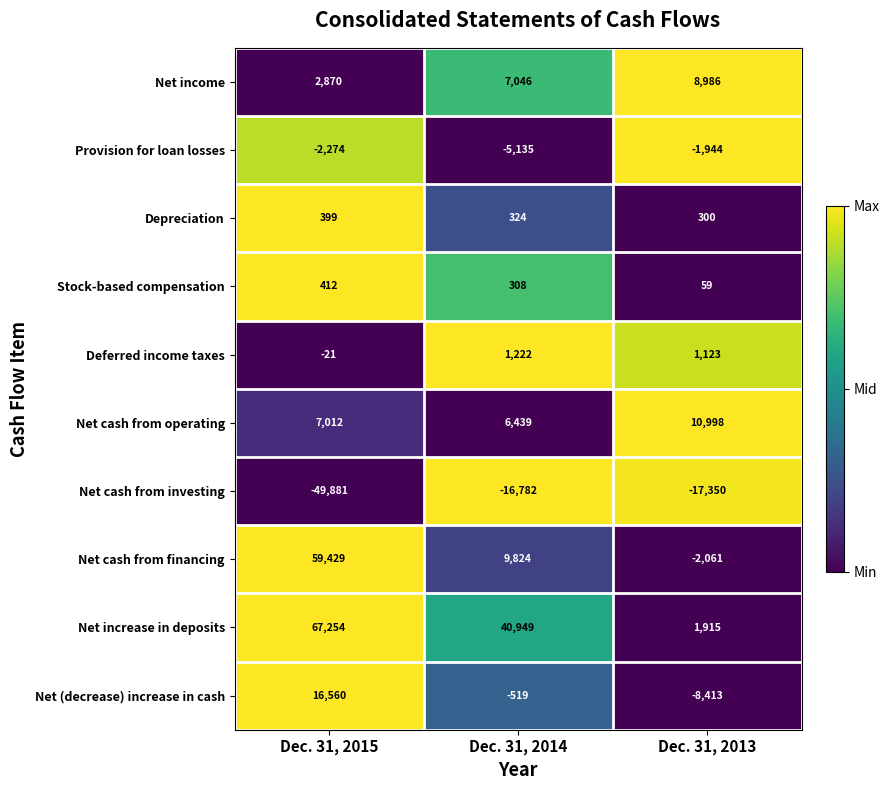

Reading right to left, transcribe all the data shown in this chart.

Net income: 8986	7046	2870
Provision for loan losses: -1944	-5135	-2274
Depreciation: 300	324	399
Stock-based compensation: 59	308	412
Deferred income taxes: 1123	1222	-21
Net cash from operating: 10998	6439	7012
Net cash from investing: -17350	-16782	-49881
Net cash from financing: -2061	9824	59429
Net increase in deposits: 1915	40949	67254
Net (decrease) increase in cash: -8413	-519	16560